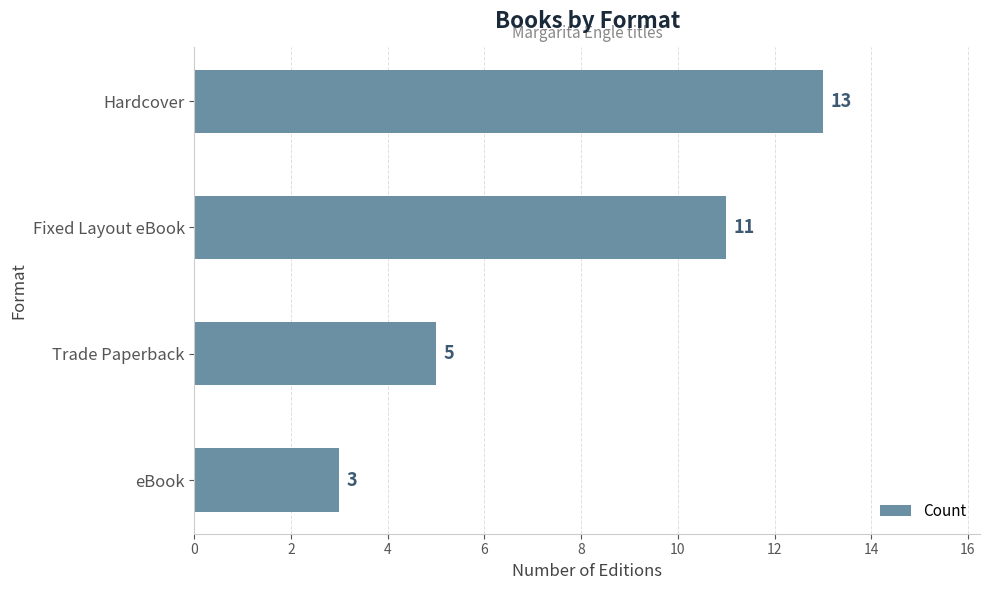

What is the sum of all values?

32